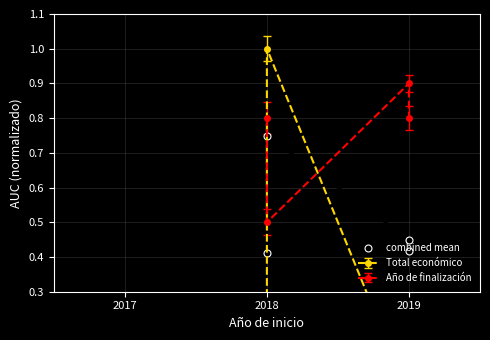

The value at 2019 is 0.6. True or false?

False